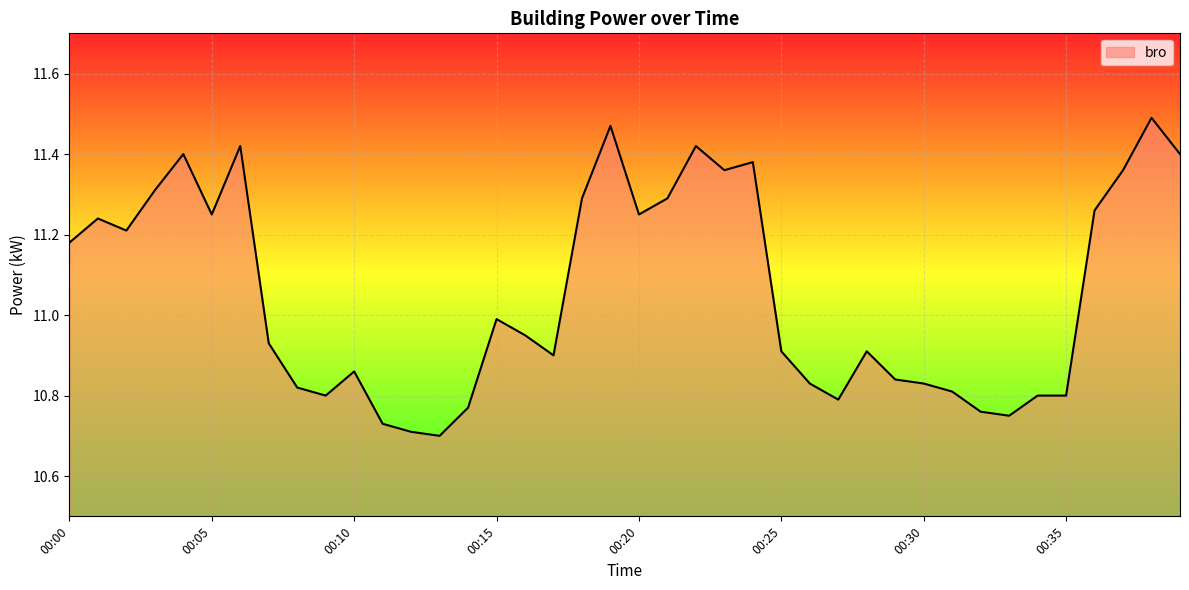

What is the difference between the maximum and minimum values?

0.8